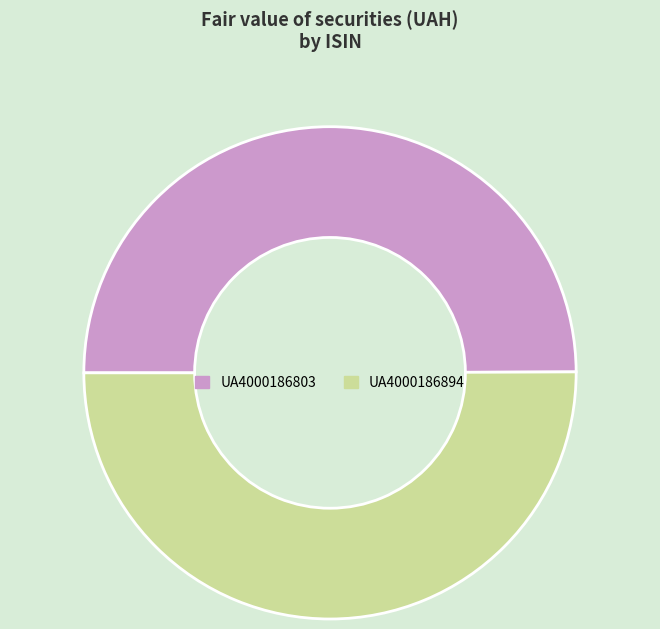

What is the ratio of the value at UA4000186803 to the value at UA4000186894?

1.0